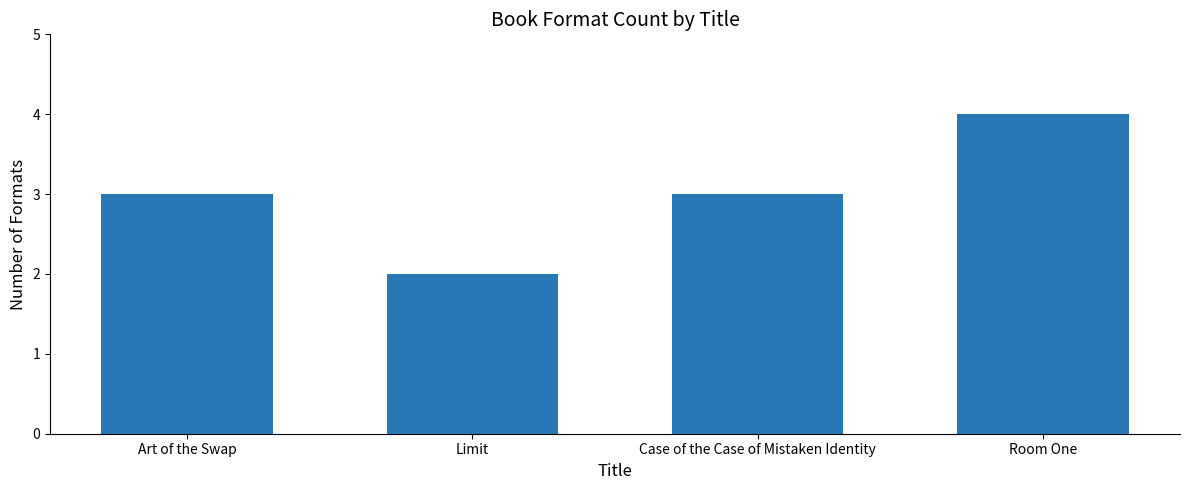

How many values are between 3 and 4?

3